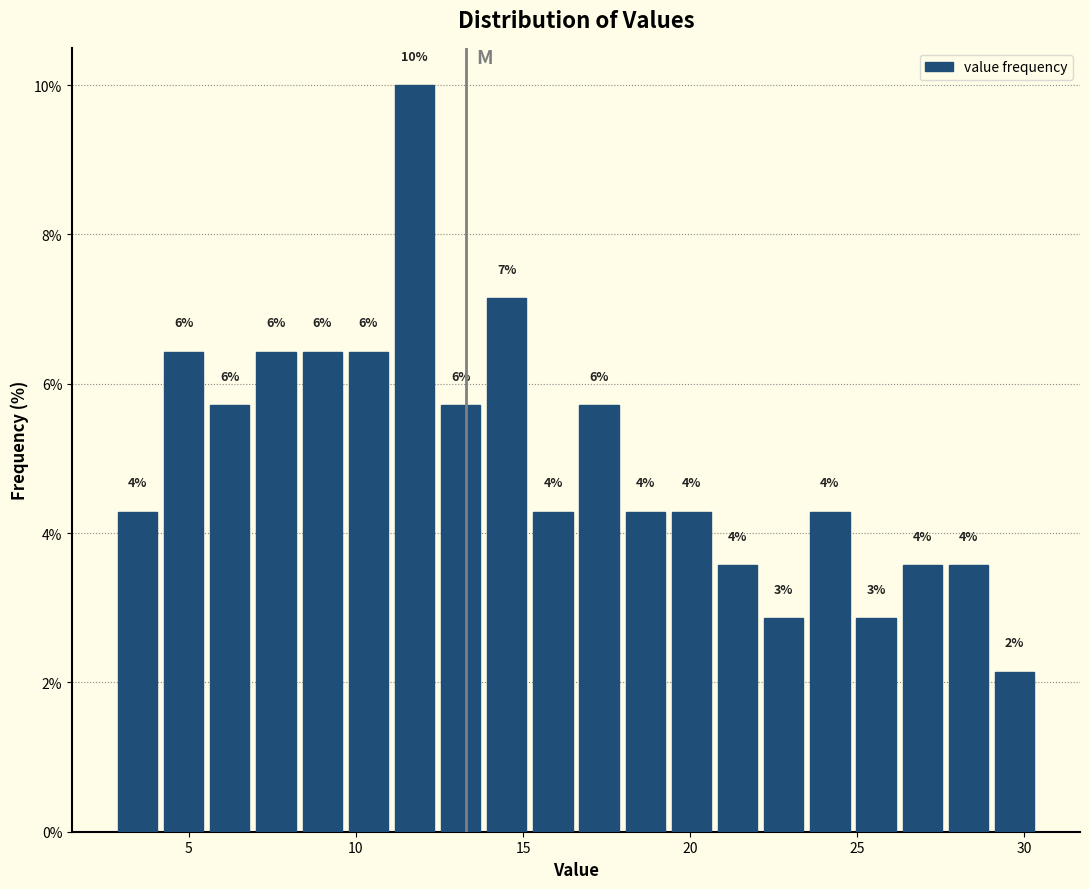

Read against the x-axis, roughly where is the centre of the tallest bar?

11.5